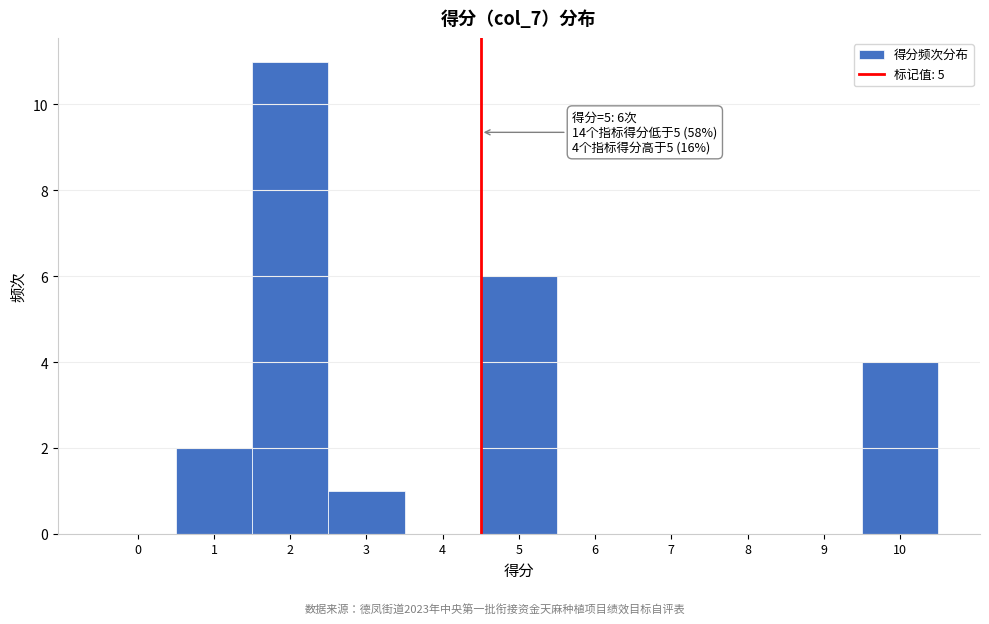

Reading right to left, transcribe all the data shown in this chart.

10=4	9=0	8=0	7=0	6=0	5=6	4=0	3=1	2=11	1=2	0=0